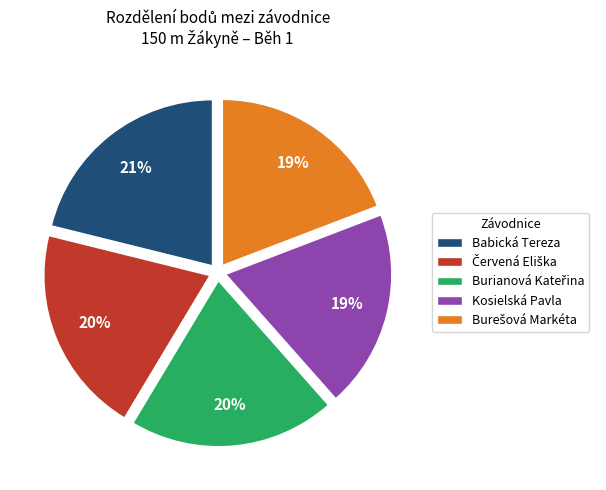

What percentage is the Babická Tereza slice, to the nearest percent?

21%